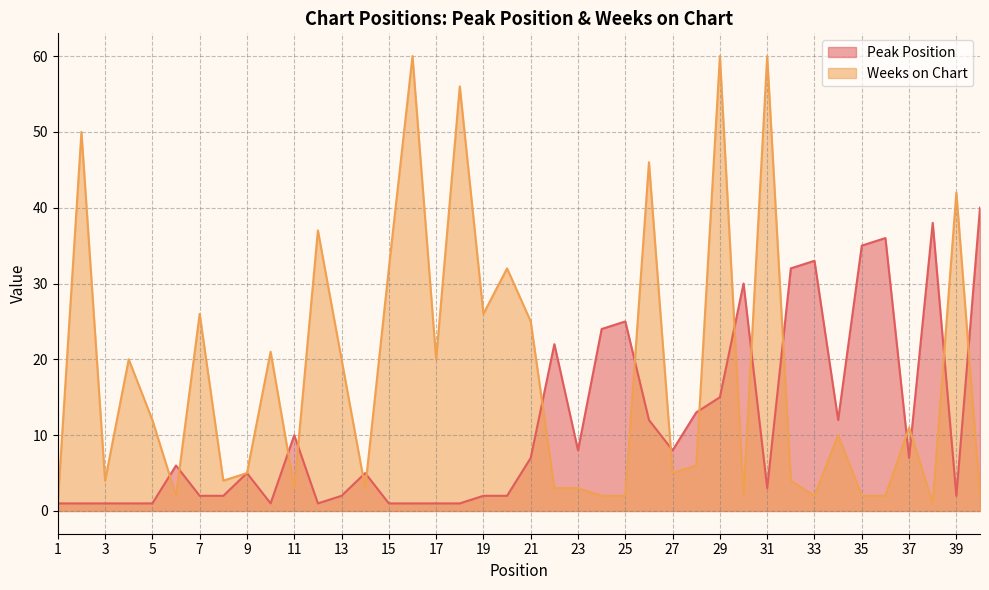

What is the average value of the Weeks on Chart series?

18